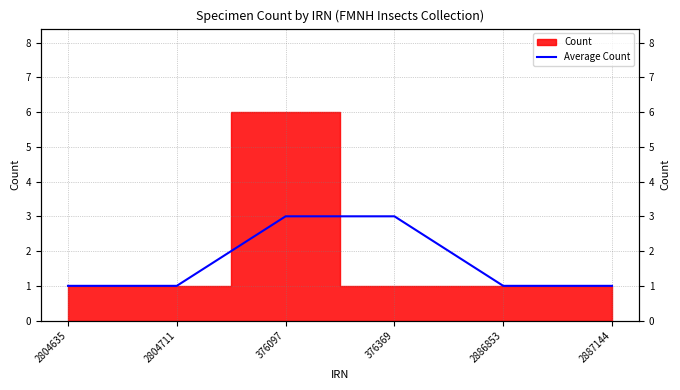

The chart shows a value of 2 at 376369. True or false?

False